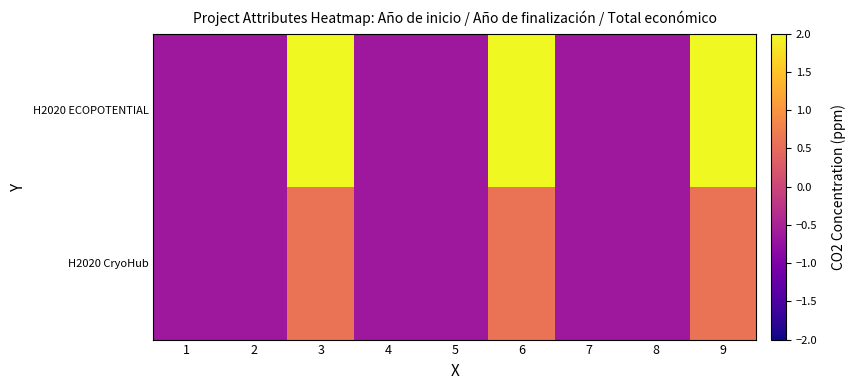

How many data points does each series have?

9